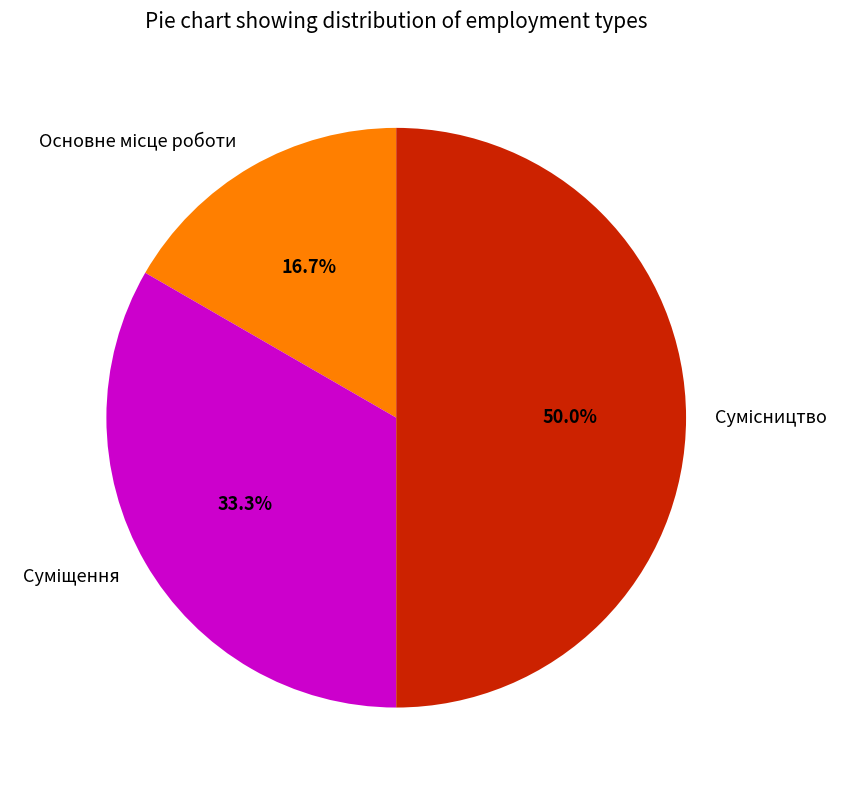

Is Суміщення the majority of the pie?

No